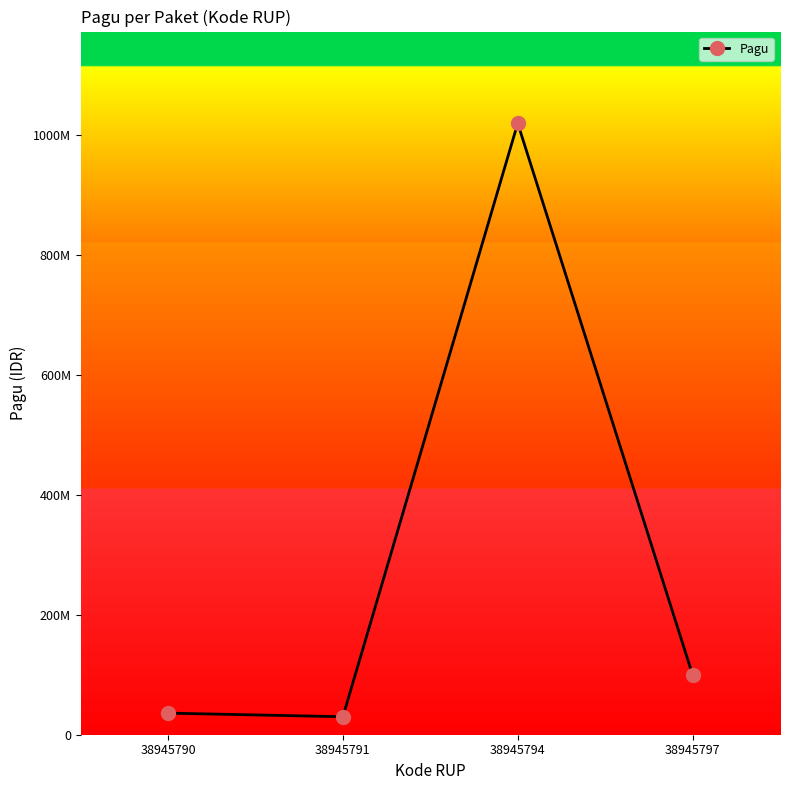

What is the difference between the maximum and minimum values?

990000000